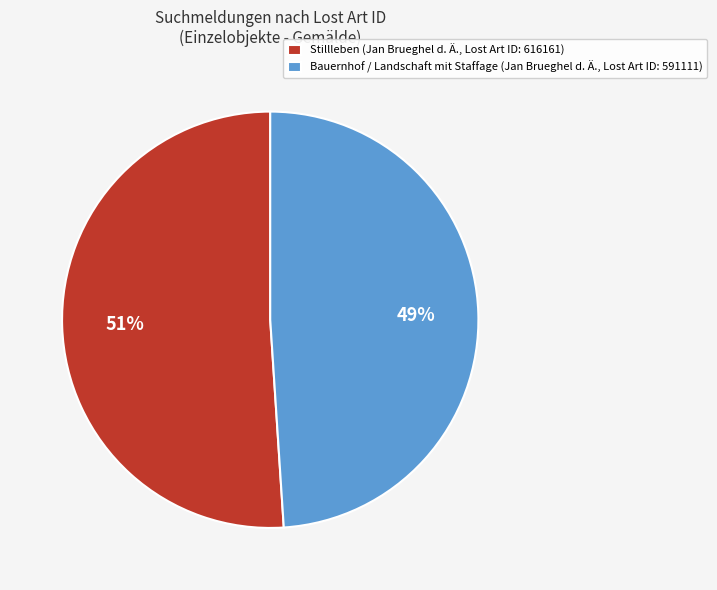

Is the sum of Stillleben (Jan Brueghel d. Ä., Lost Art ID: 616161) and Bauernhof / Landschaft mit Staffage (Jan Brueghel d. Ä., Lost Art ID: 591111) greater than half?

Yes